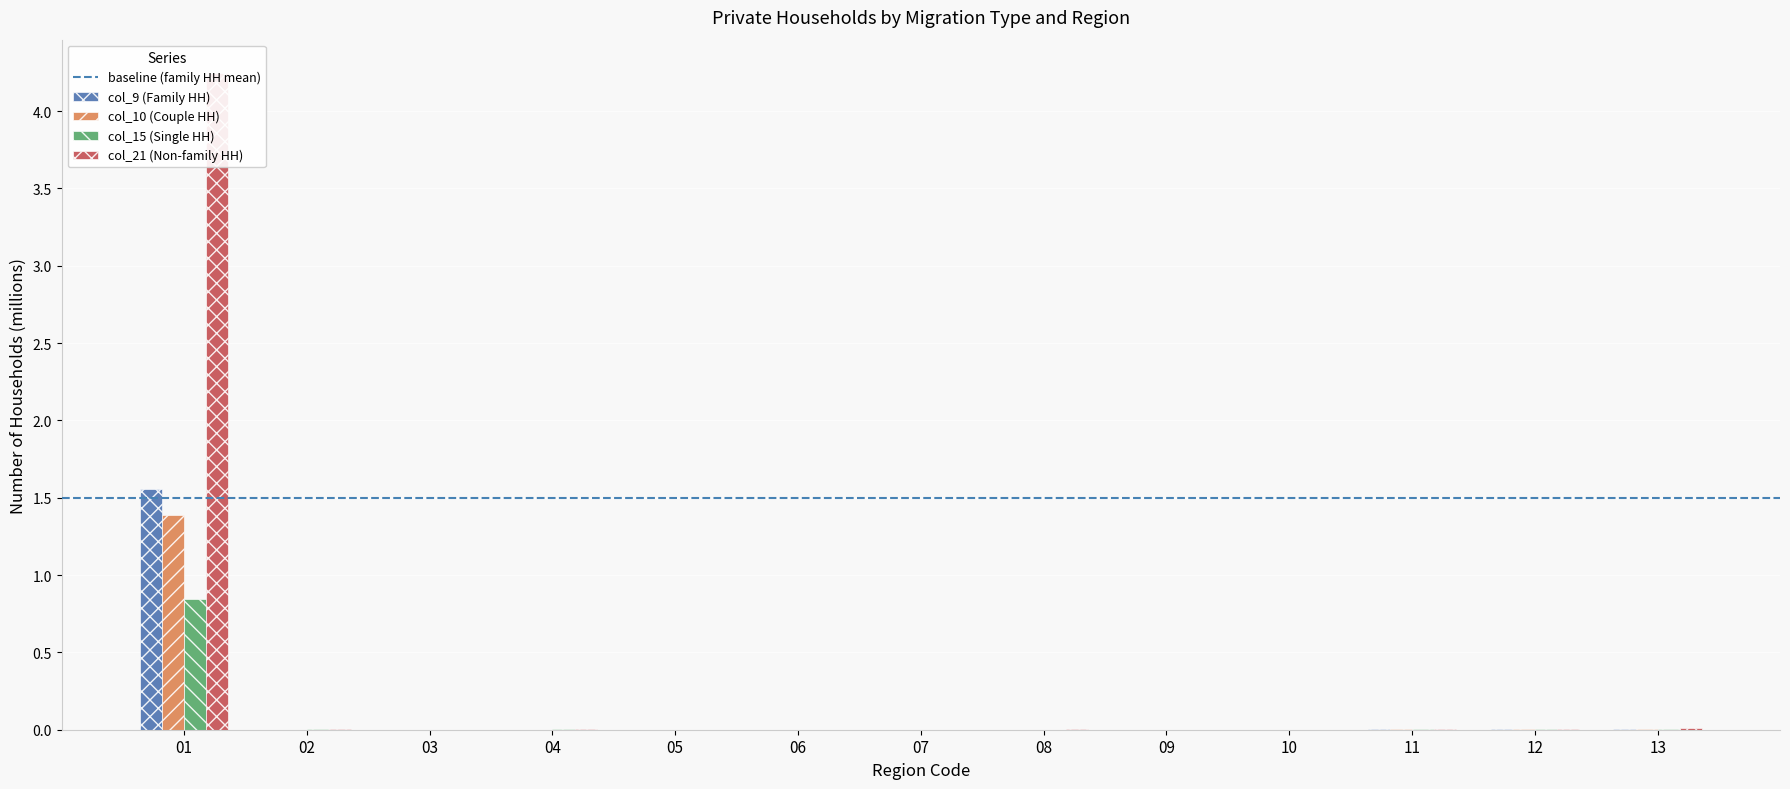

The value of col_21 (Non-family HH) at 09 is 0.0. True or false?

False